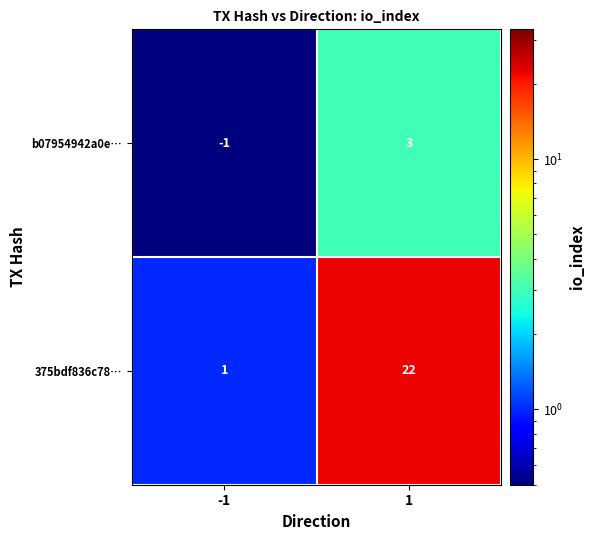

What is the difference between the maximum and minimum values in the 375bdf836c78… series?

21